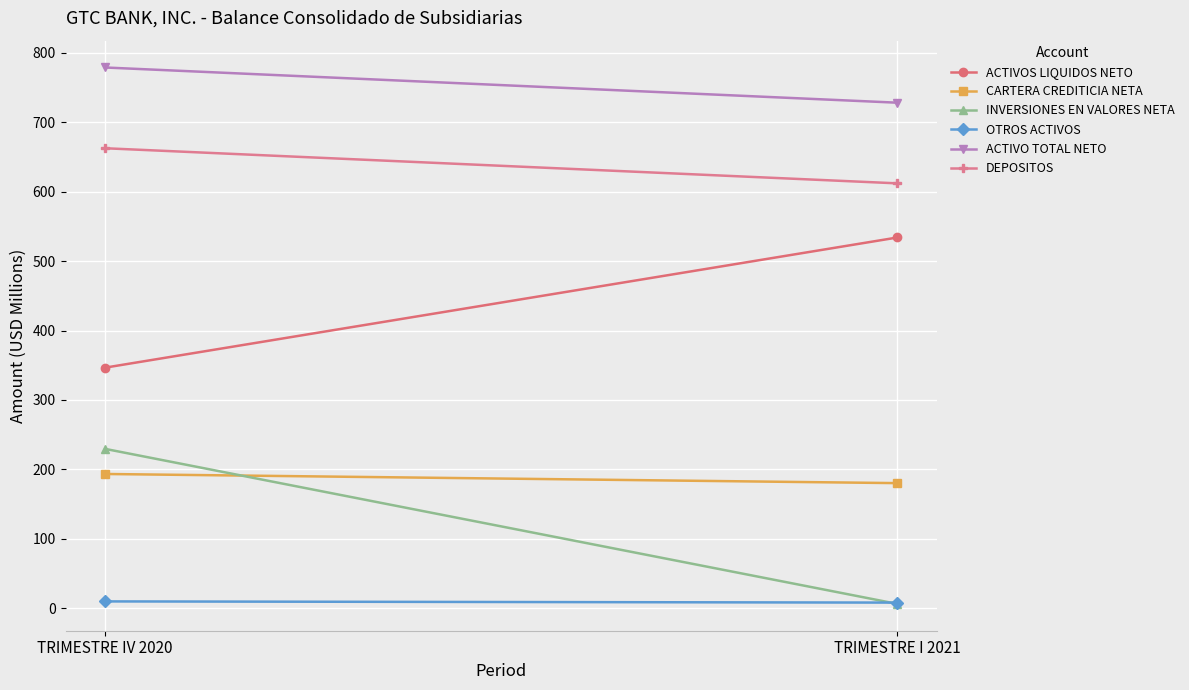

Reading left to right, extract all data points from this chart.

ACTIVOS LIQUIDOS NETO: 346.5	534.0
CARTERA CREDITICIA NETA: 193.3	180.1
INVERSIONES EN VALORES NETA: 229.5	6.1
OTROS ACTIVOS: 9.7	8.0
ACTIVO TOTAL NETO: 778.9	728.2
DEPOSITOS: 662.6	612.0